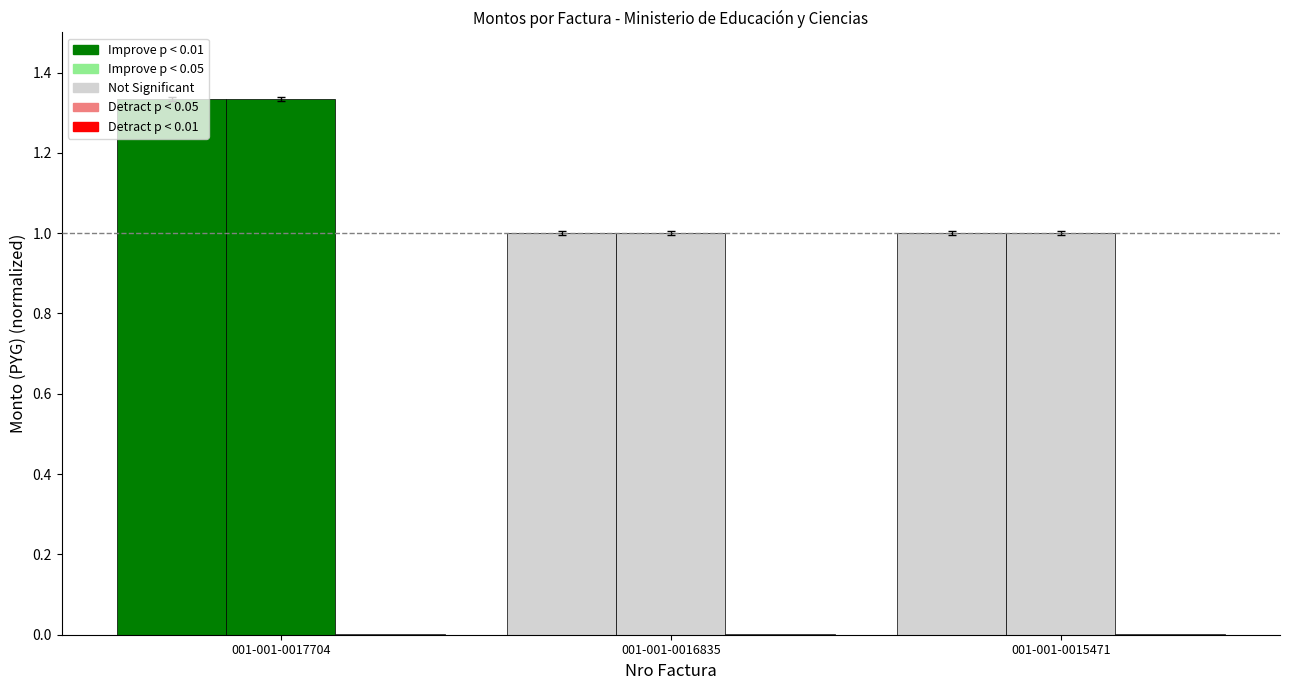

Are the bars horizontal?

No